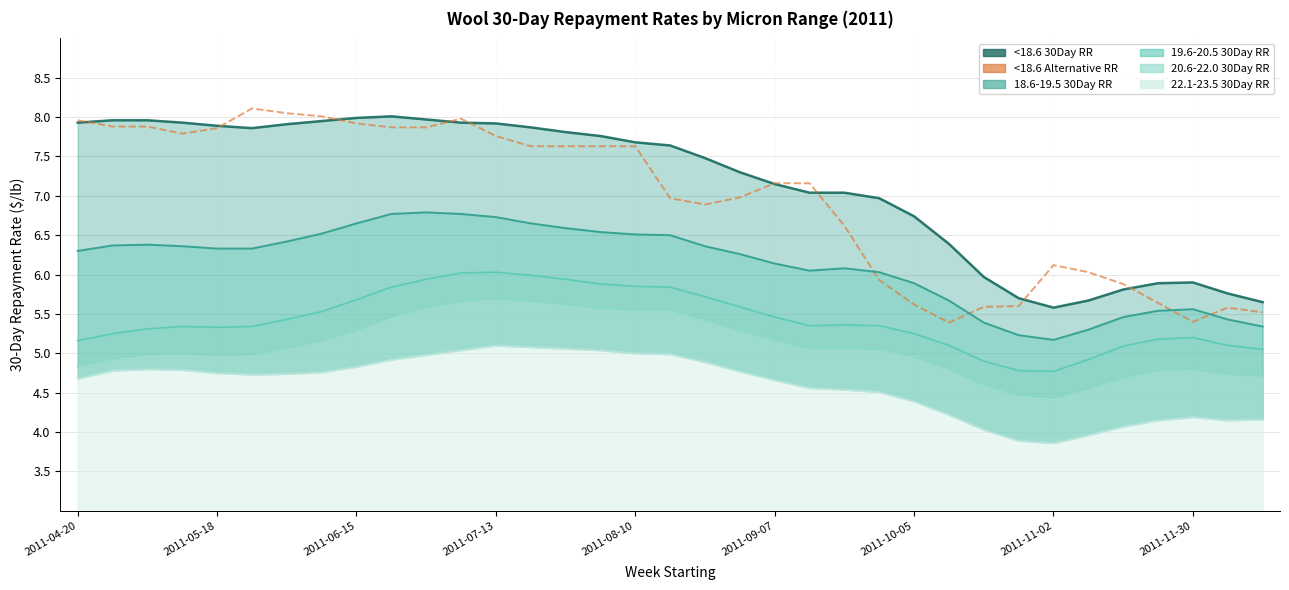

True or false: 19.6-20.5 line and 22.1-23.5 line intersect in this chart.

False